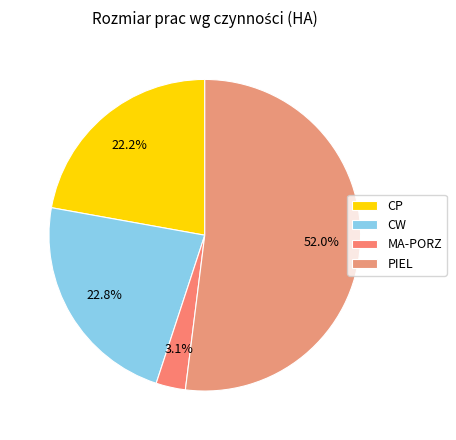

What is the total percentage of CW and CP?

45.0%